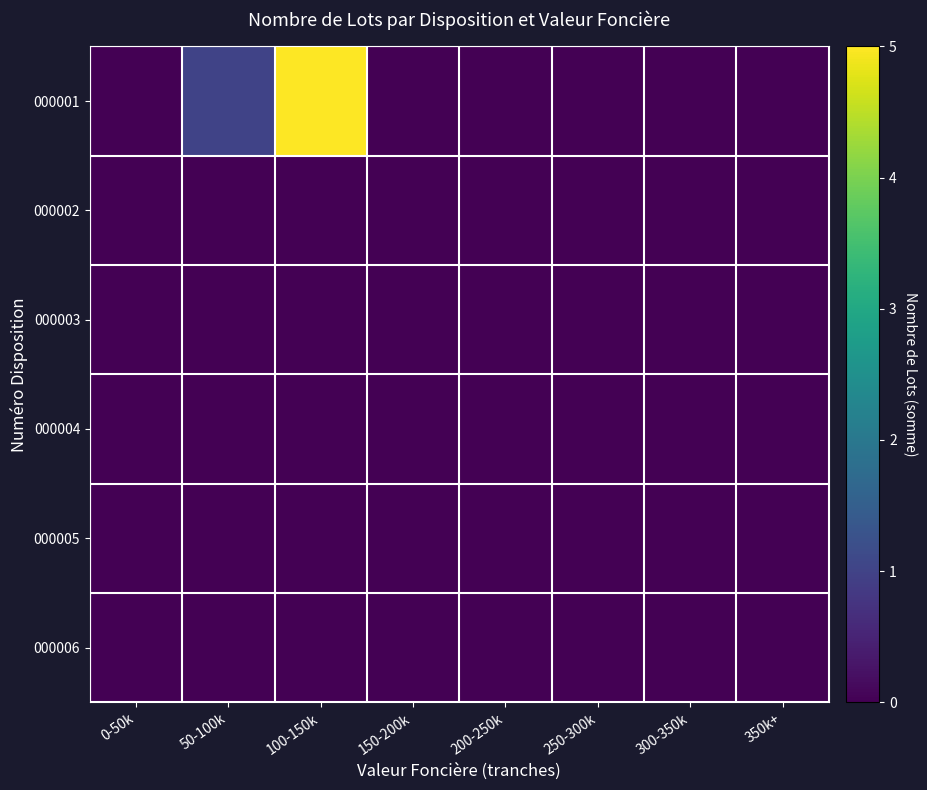

List the series in order of their peak value, highest first.

000001, 000002, 000003, 000004, 000005, 000006